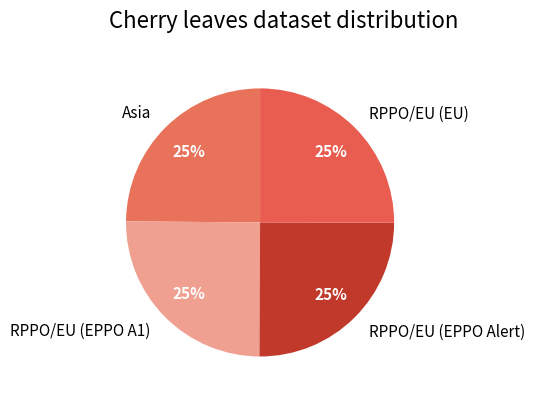

To the nearest percent, what is the average slice percentage?

25%